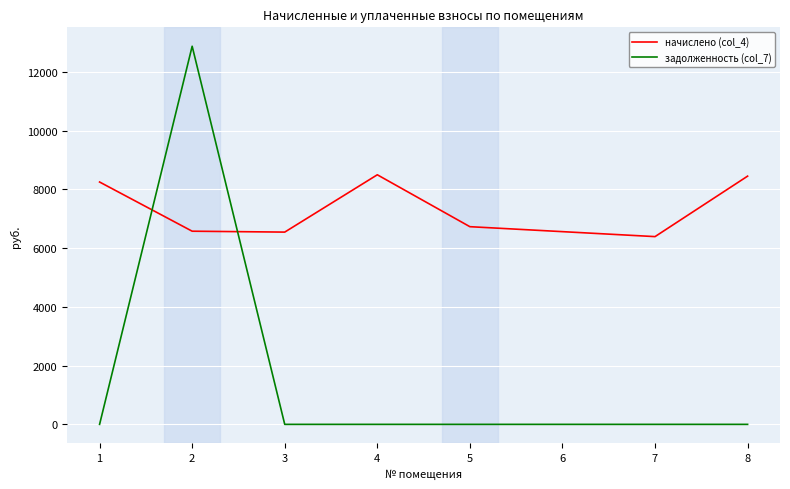

List the series in order of their peak value, lowest first.

начислено (col_4), задолженность (col_7)